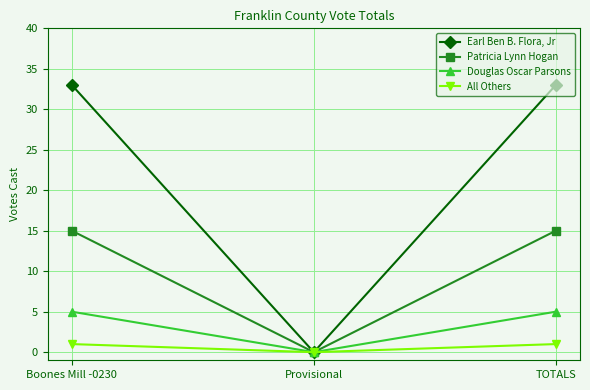

Where is Earl Ben B. Flora, Jr nearest to the value 16?

Provisional